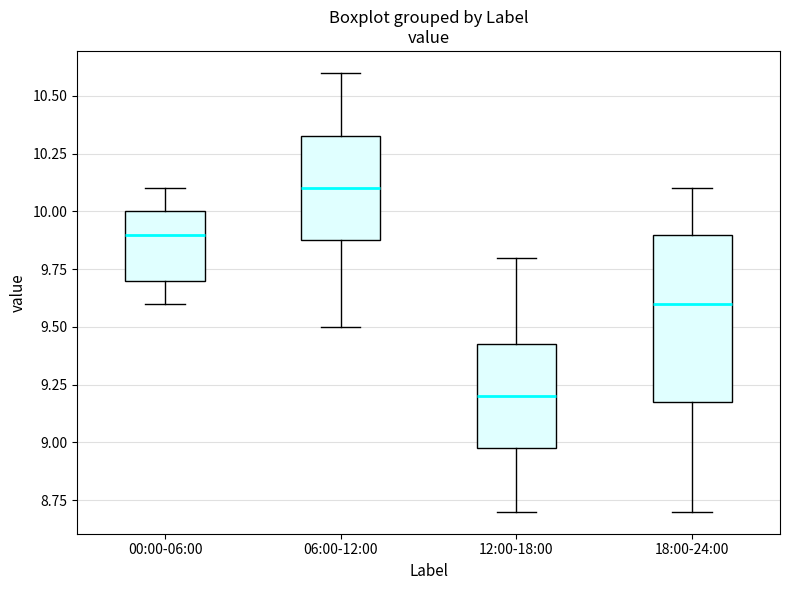

Reading left to right, read every box against the y-axis: the position of its median line, the range the box covers, and the ends of its whiskers. The values are not printed on the chart, so give them approximately, as read against the axis.

00:00-06:00: median 9.90, box 9.70 to 10.00, whiskers 9.60 to 10.10
06:00-12:00: median 10.10, box 9.90 to 10.35, whiskers 9.50 to 10.60
12:00-18:00: median 9.20, box 9.00 to 9.45, whiskers 8.70 to 9.80
18:00-24:00: median 9.60, box 9.20 to 9.90, whiskers 8.70 to 10.10